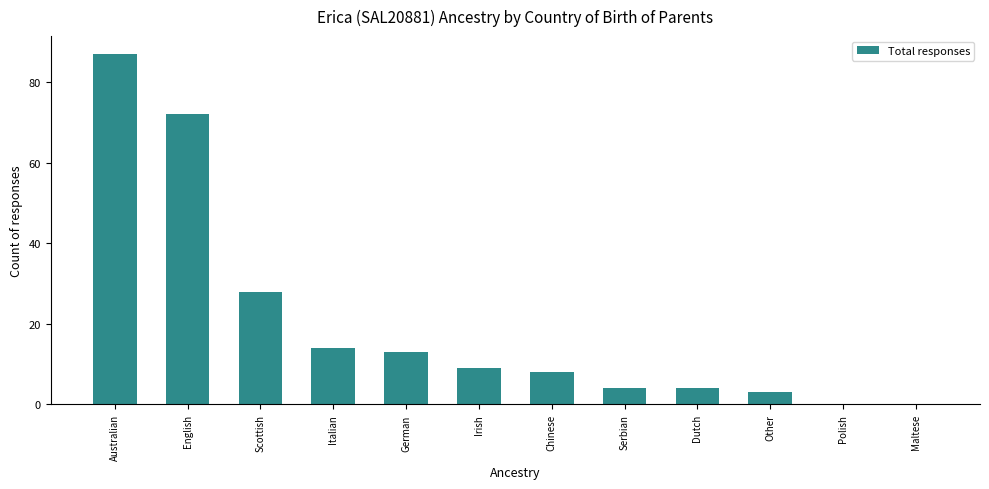

Is it true that the value at Maltese is 0?

True